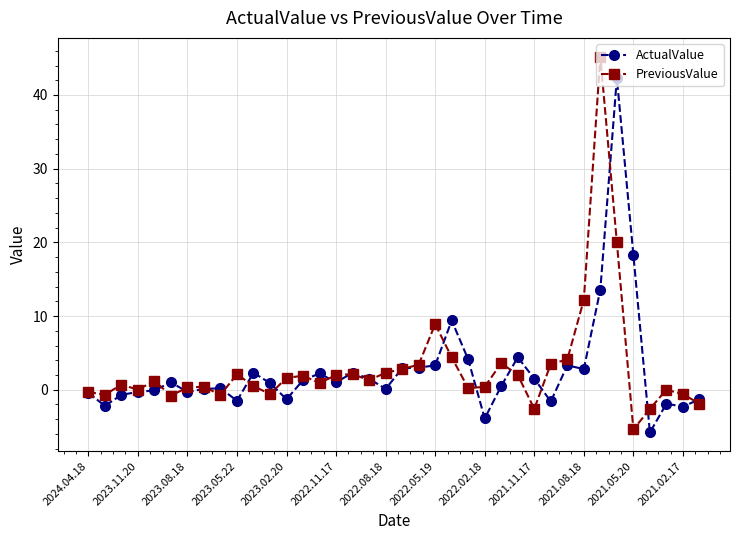

List the series in order of their peak value, highest first.

PreviousValue, ActualValue